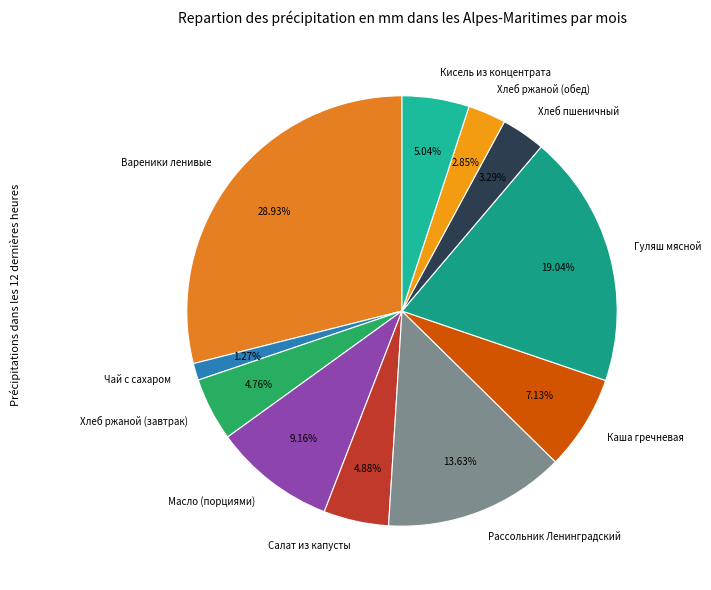

To the nearest percent, what portion does Каша гречневая represent?

7%